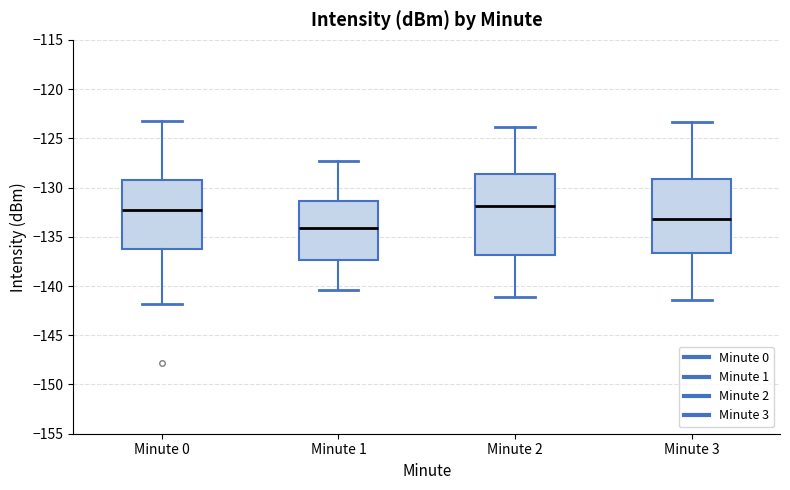

Where does the median line of the box for Minute 1 sit on the y-axis? The values are not printed on the chart, so give them approximately, as read against the axis.

-134.0